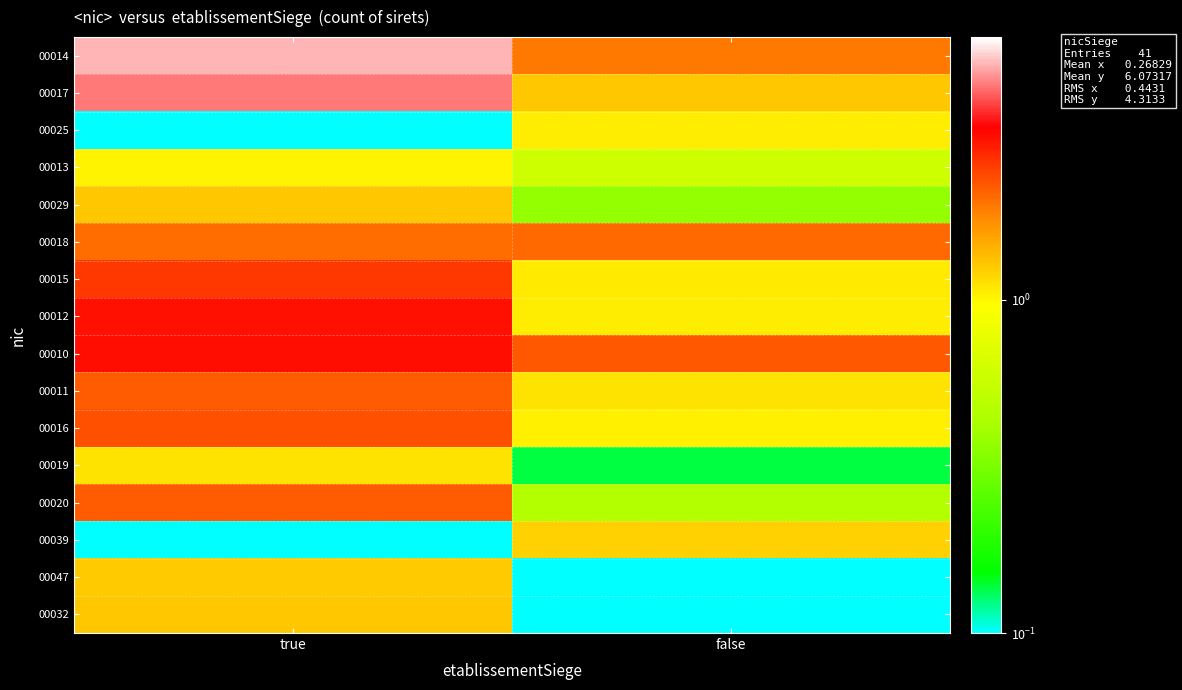

Reading left to right, extract all data points from this chart.

00014: true=5.1	false=1.9
00017: true=4.4	false=1.3
00025: true=0.1	false=1.1
00013: true=1.0	false=0.6
00029: true=1.3	false=0.4
00018: true=2.0	false=2.1
00015: true=2.5	false=1.1
00012: true=3.1	false=1.1
00010: true=3.1	false=2.2
00011: true=2.2	false=1.1
00016: true=2.3	false=1.0
00019: true=1.1	false=0.1
00020: true=2.2	false=0.5
00039: true=0.1	false=1.2
00047: true=1.3	false=0.0
00032: true=1.3	false=0.1